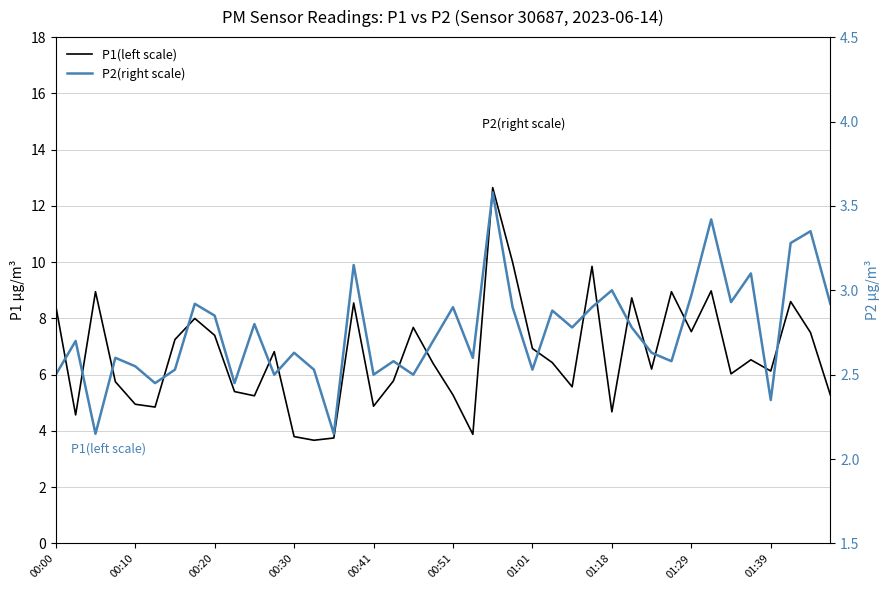

Is the value of P1(left scale) at 35 greater than the value of P2(right scale) at 19?

Yes